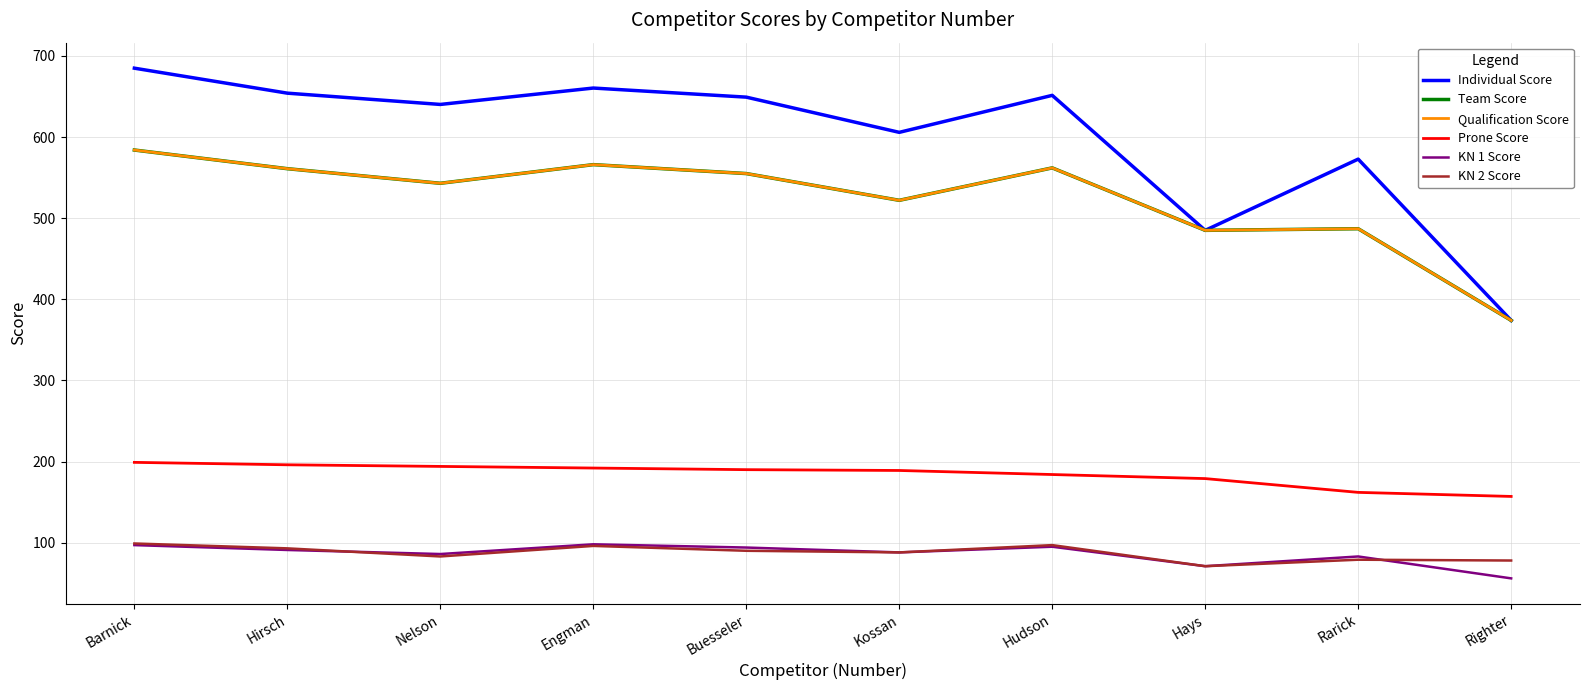

Is it true that KN 2 Score equals 137.3 at Buesseler?

False